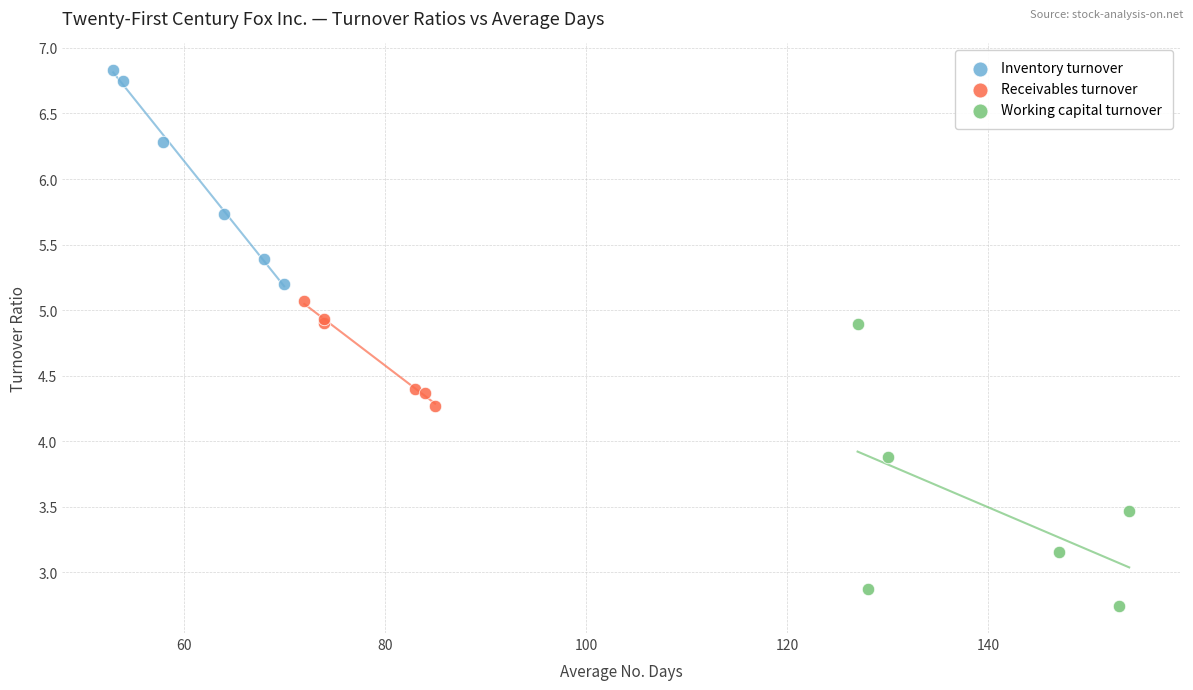

Which series has the widest spread of Y values?

Working capital turnover